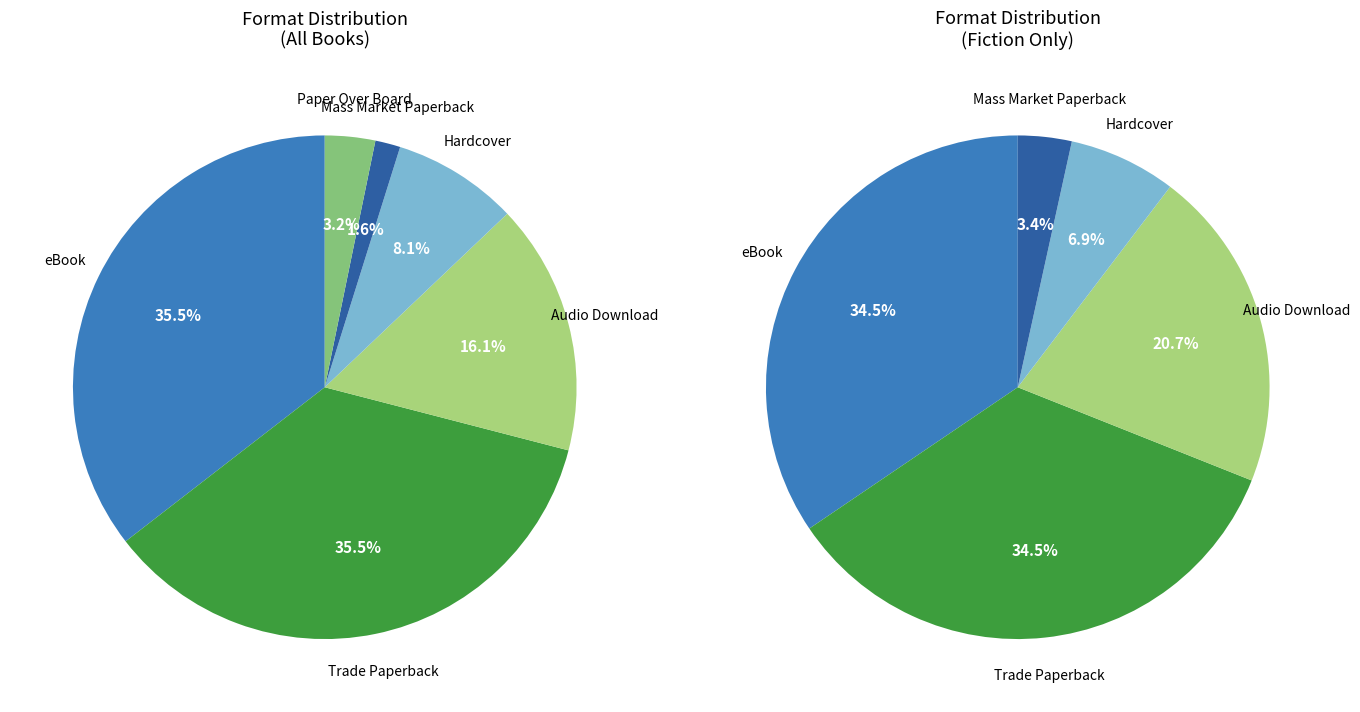

How many slices are in this pie chart?

6